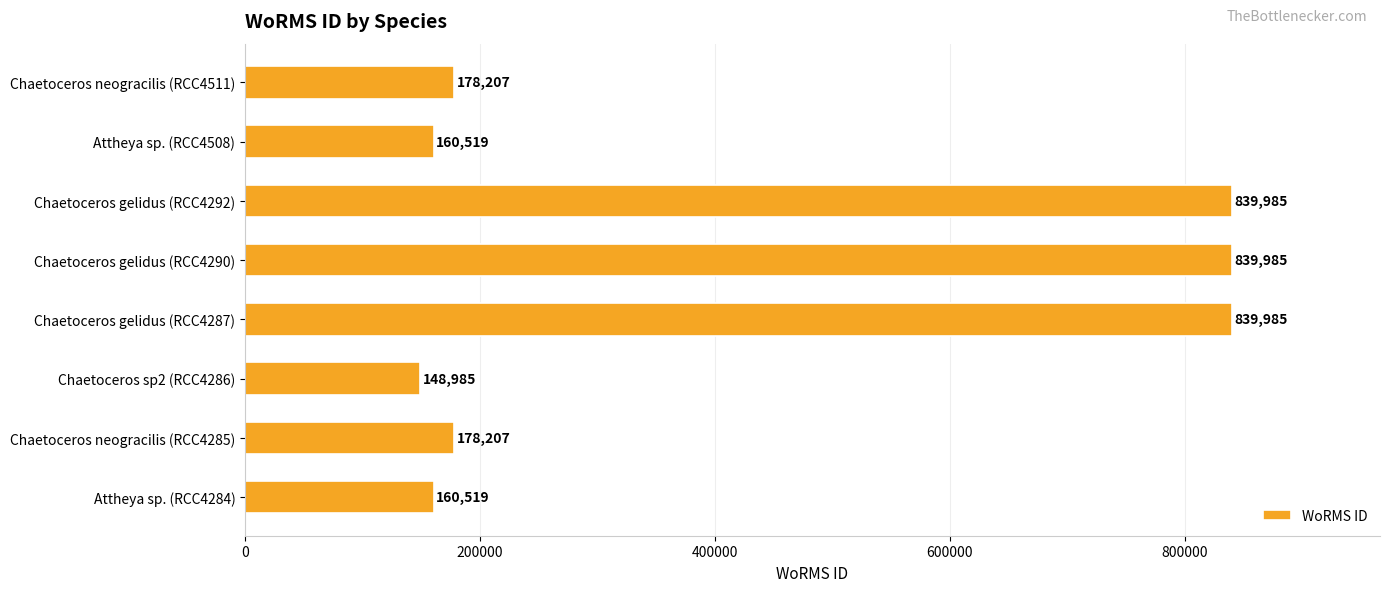

What is the minimum value shown in the chart?

148985